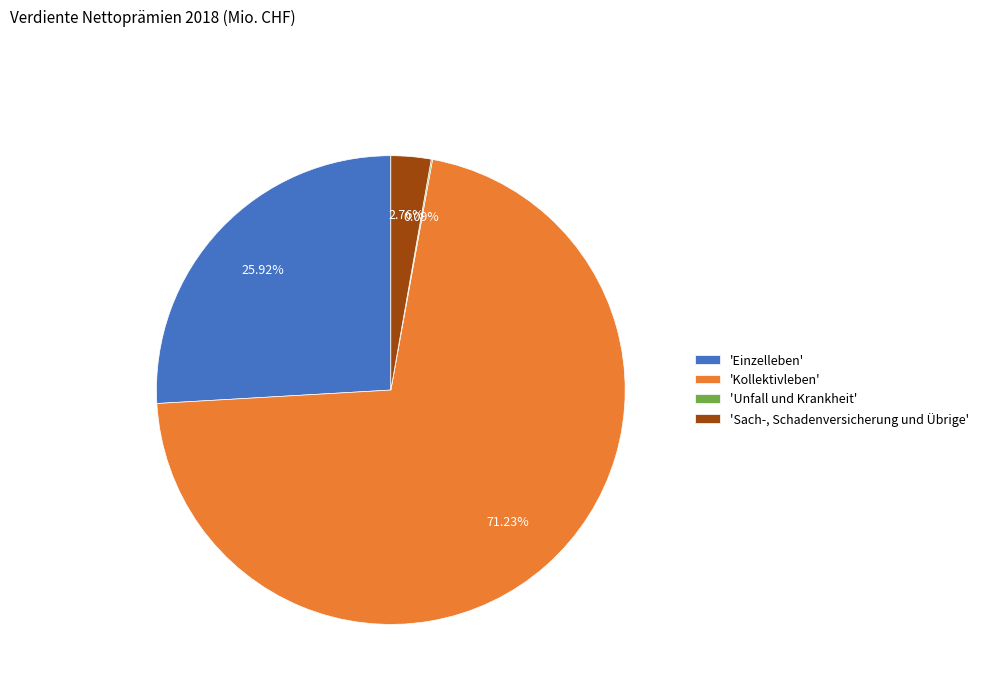

Which slice is the largest?

'Kollektivleben'